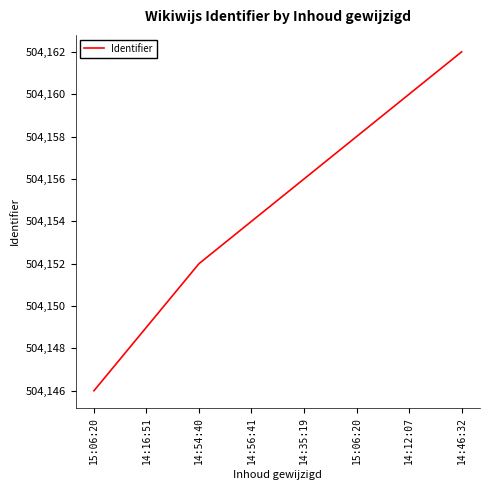

Reading left to right, transcribe all the data shown in this chart.

504146	504149	504152	504154	504156	504158	504160	504162